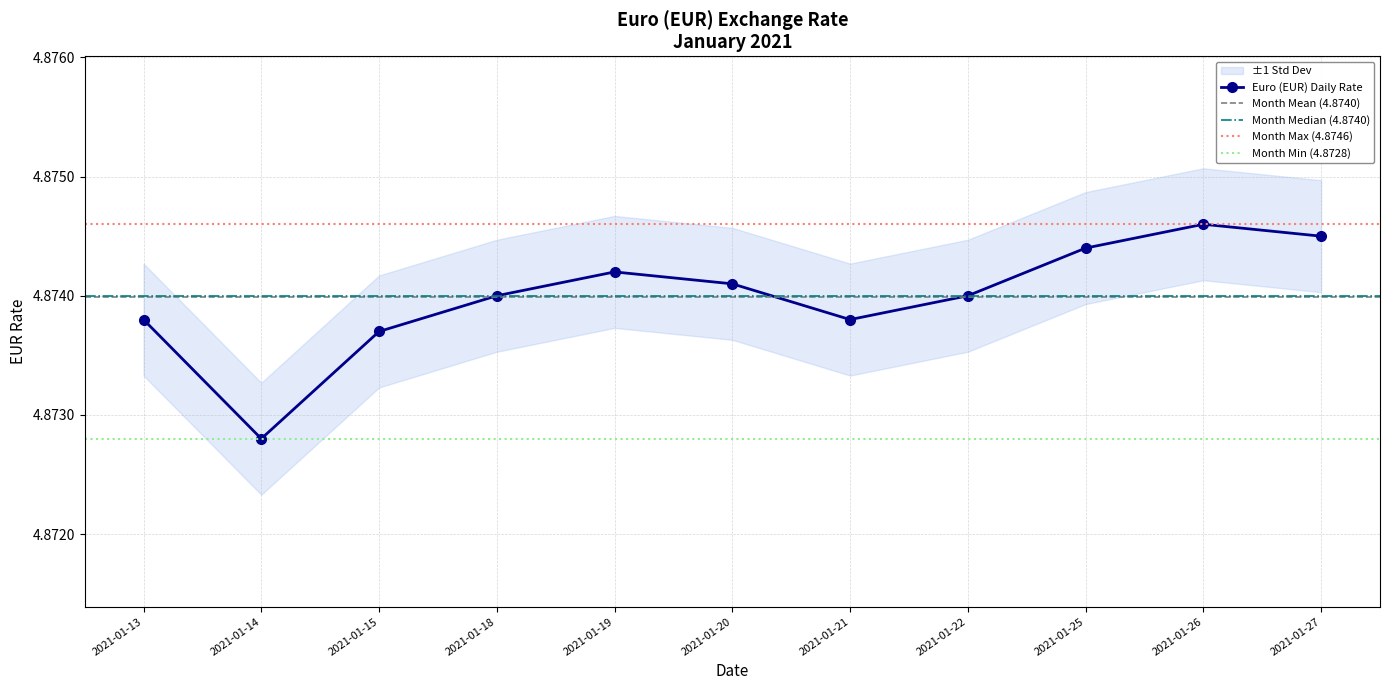

Reading left to right, list all the values displayed in this chart.

2021-01-13=4.9	2021-01-14=4.9	2021-01-15=4.9	2021-01-18=4.9	2021-01-19=4.9	2021-01-20=4.9	2021-01-21=4.9	2021-01-22=4.9	2021-01-25=4.9	2021-01-26=4.9	2021-01-27=4.9